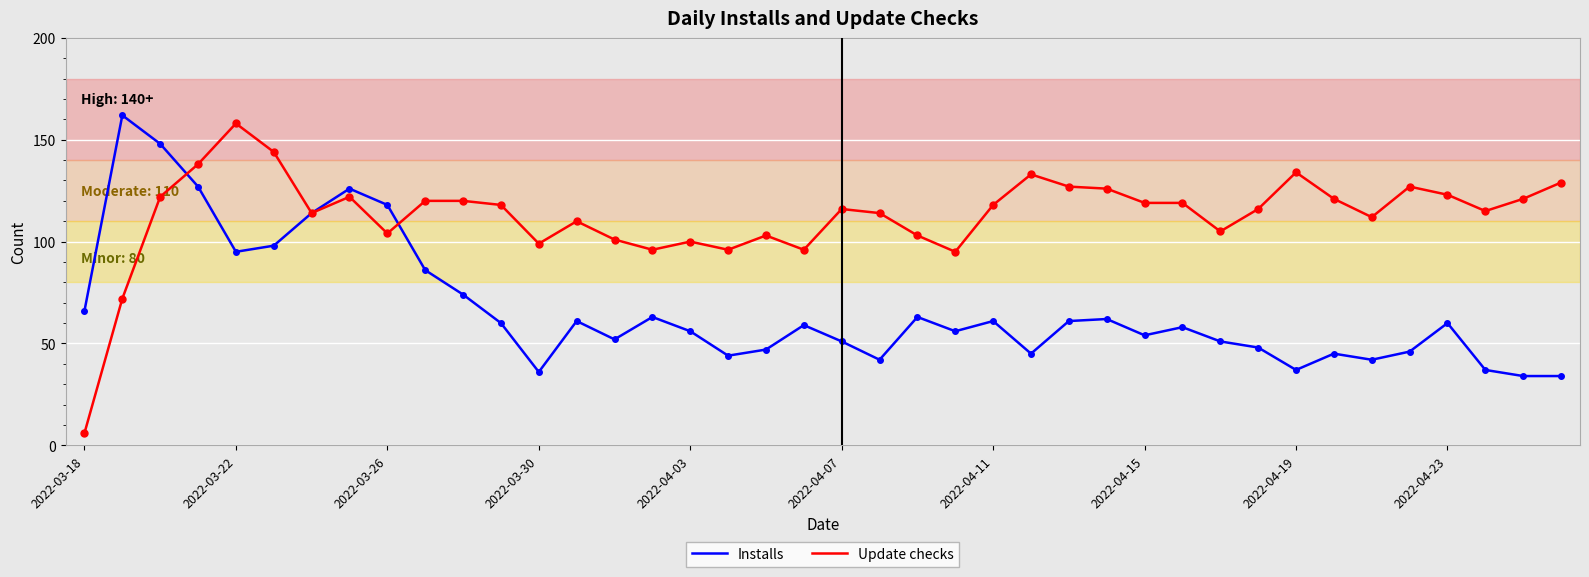

Which series has the largest range (max minus min)?

Update checks